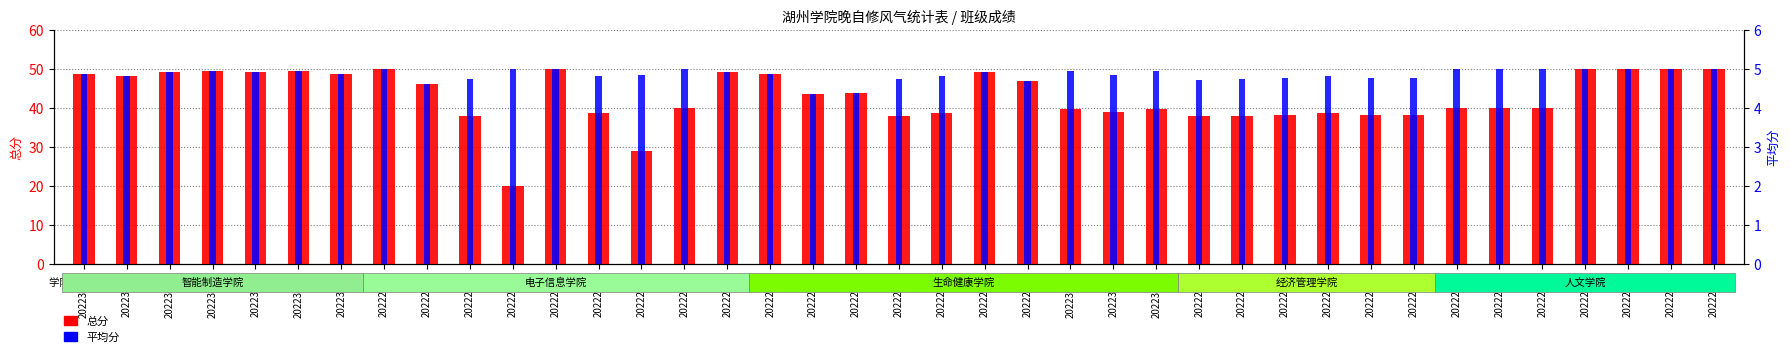

What is the value of the 平均分 bar at the 23rd from the left?

4.7